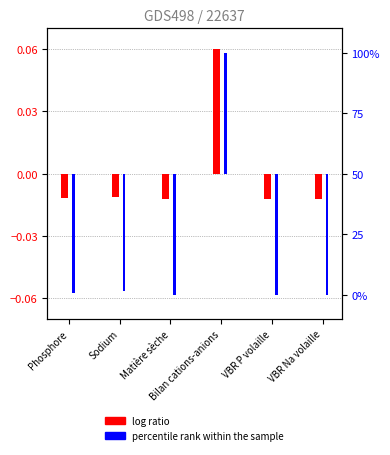

What are all the series names shown in the legend?

log ratio, percentile rank within the sample